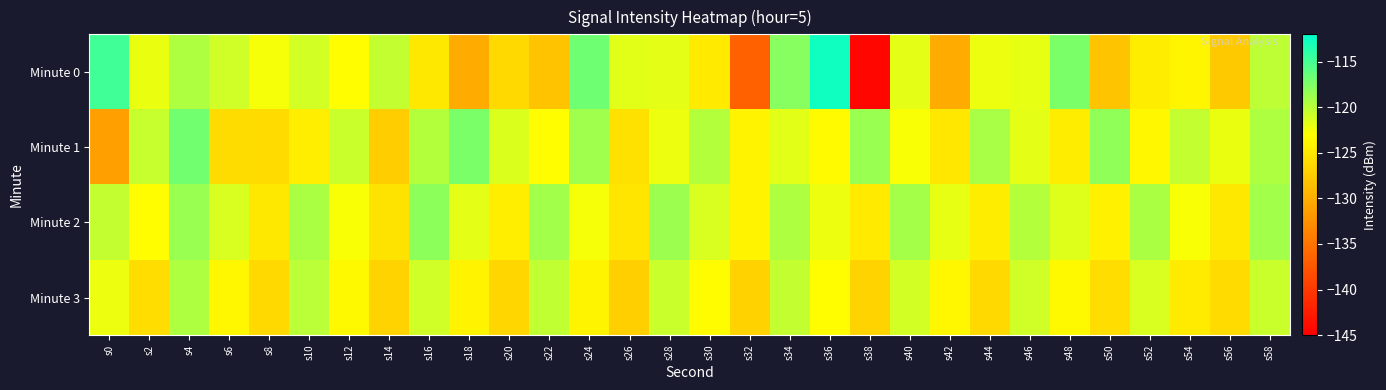

How many data points does each series have?

30